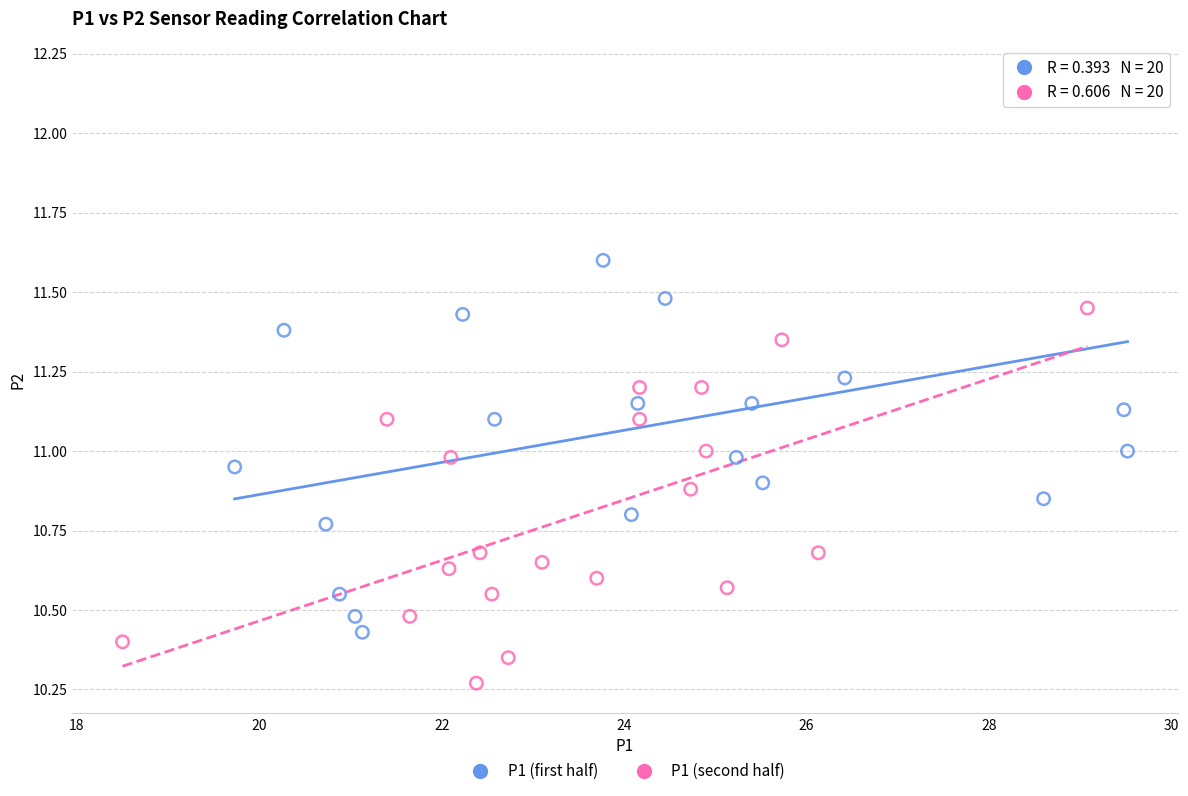

Which series reaches the minimum Y coordinate?

P1 (second half)